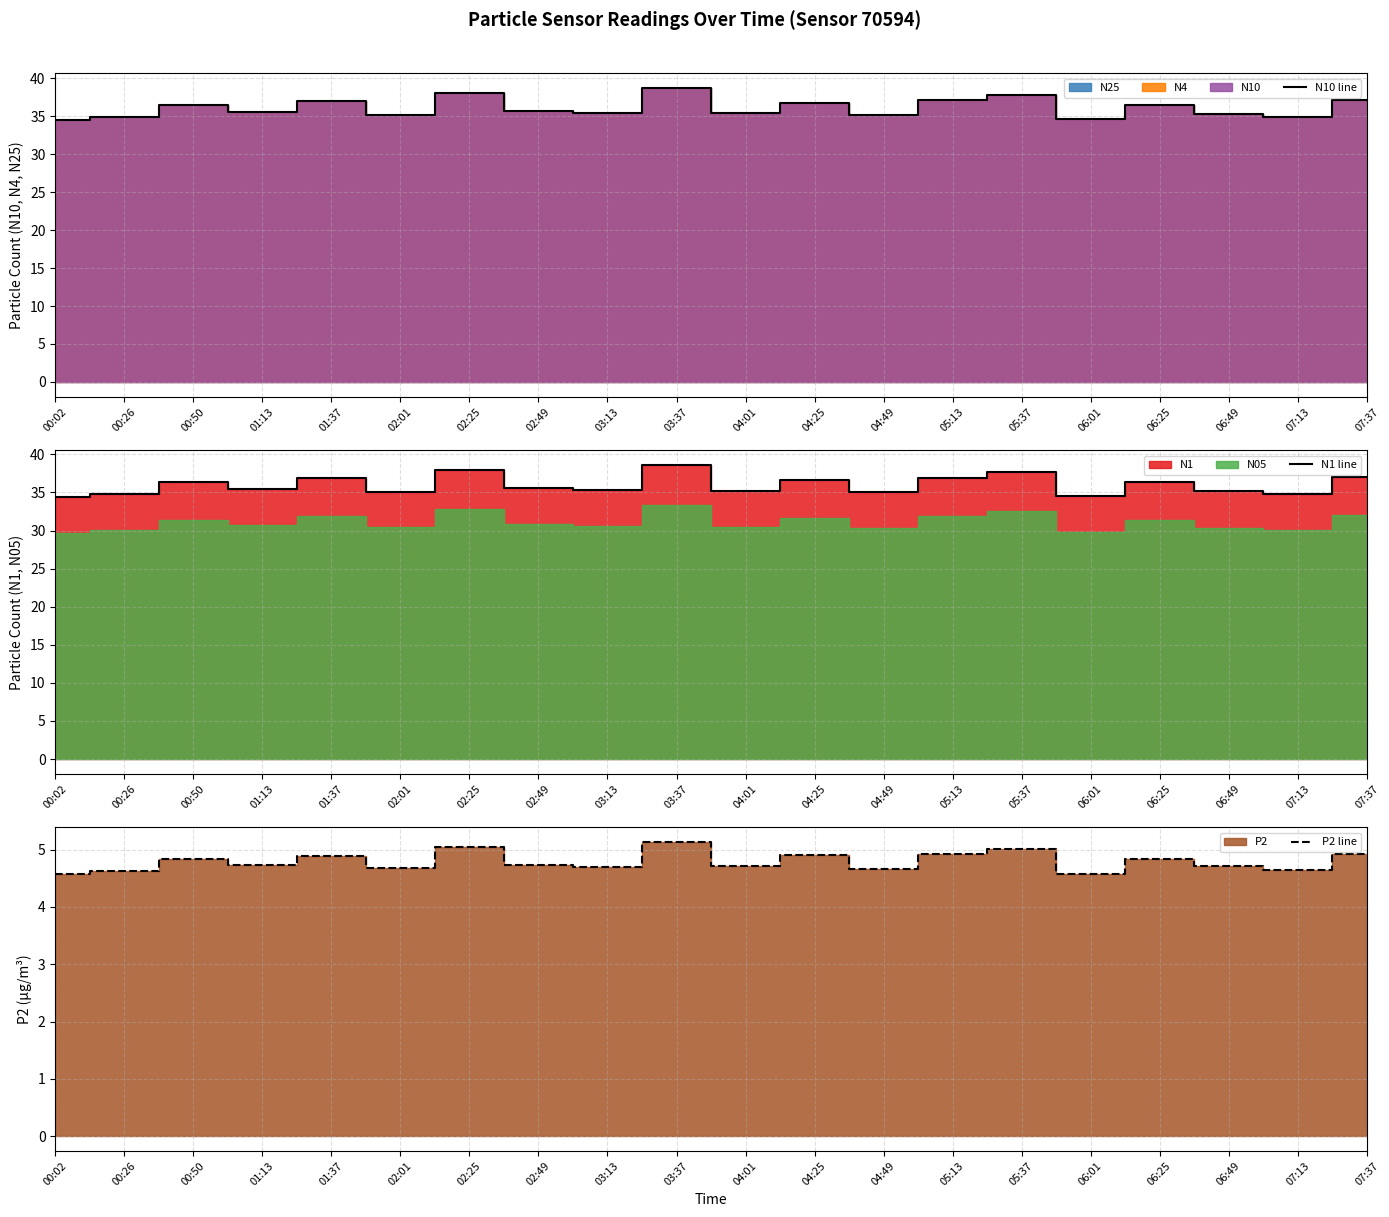

Between 02:49 and 04:25, which series saw the biggest shift?

N10 line